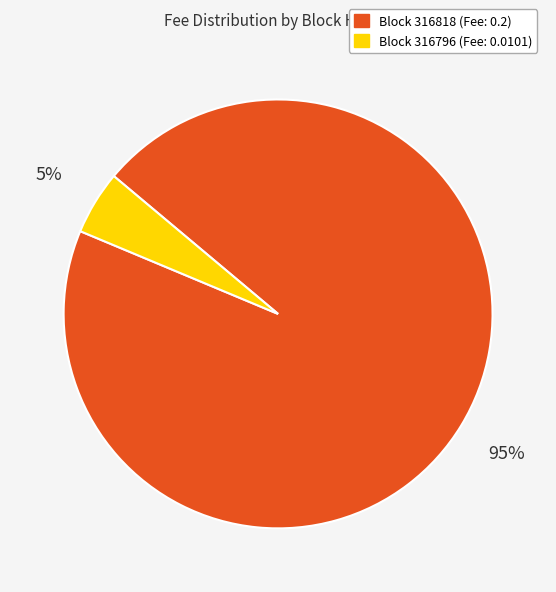

To the nearest percent, what is the difference between the largest and smallest slice percentages?

90%